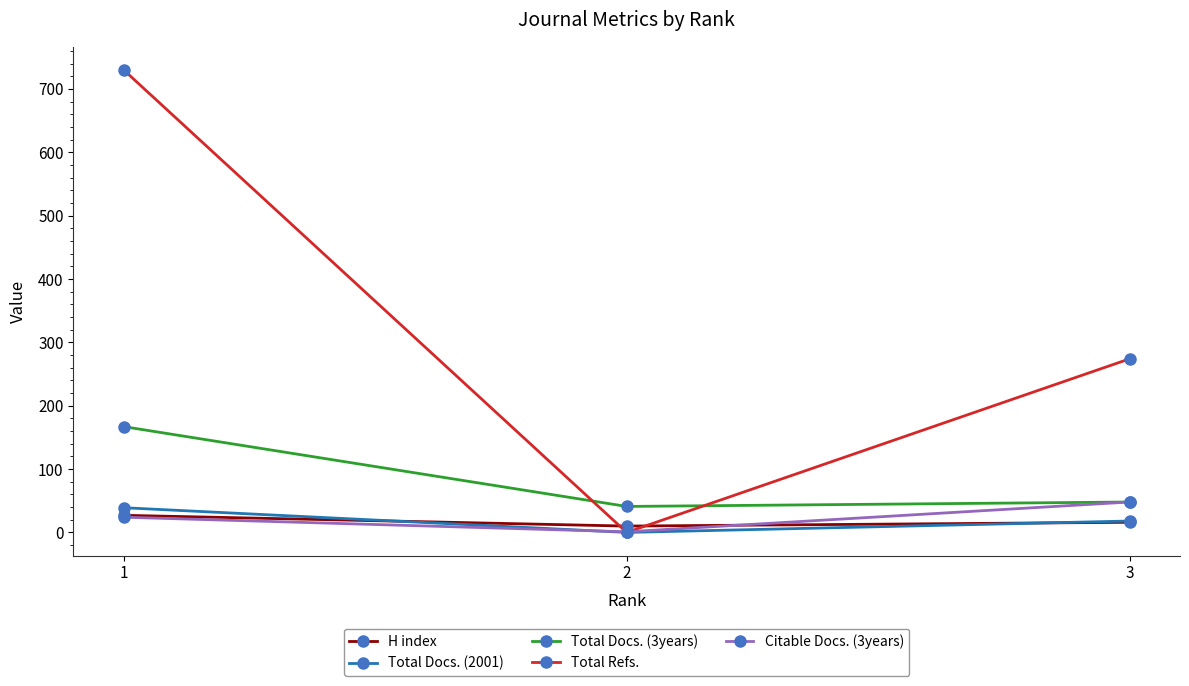

What is the value of the Total Docs. (2001) point at the 1st from the left?

39